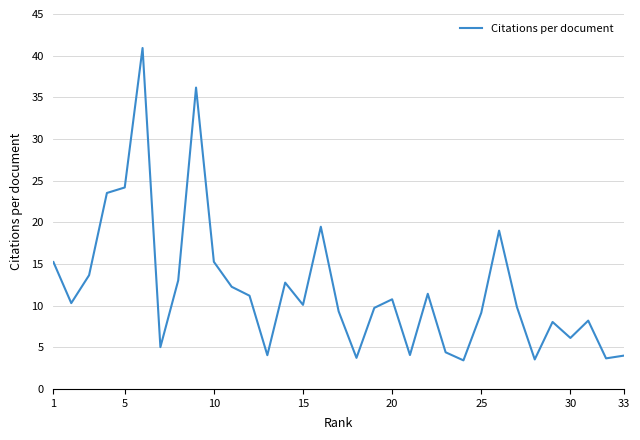

What is the minimum value shown in the chart?

3.4